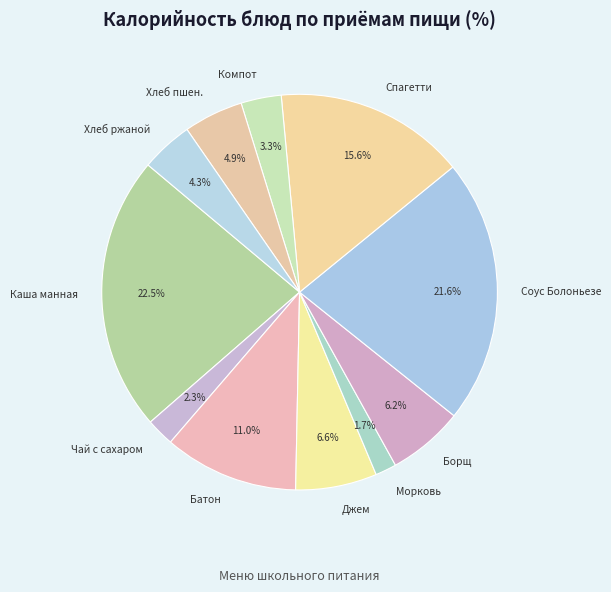

What percentage do Борщ and Хлеб пшен. together represent?

11.1%